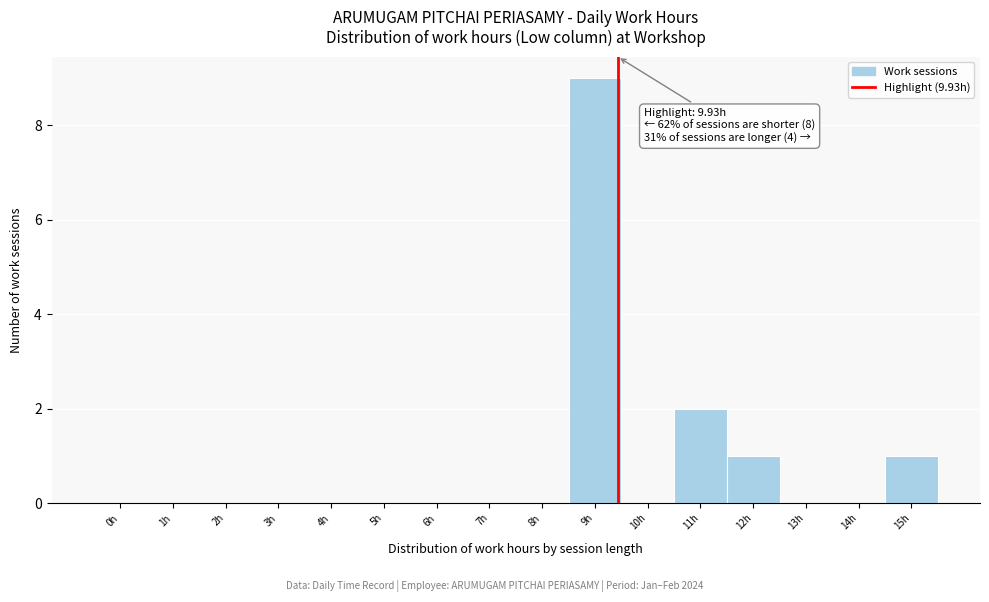

Reading left to right, what are all the values shown in this chart?

0h=0	1h=0	2h=0	3h=0	4h=0	5h=0	6h=0	7h=0	8h=0	9h=9	10h=0	11h=2	12h=1	13h=0	14h=0	15h=1